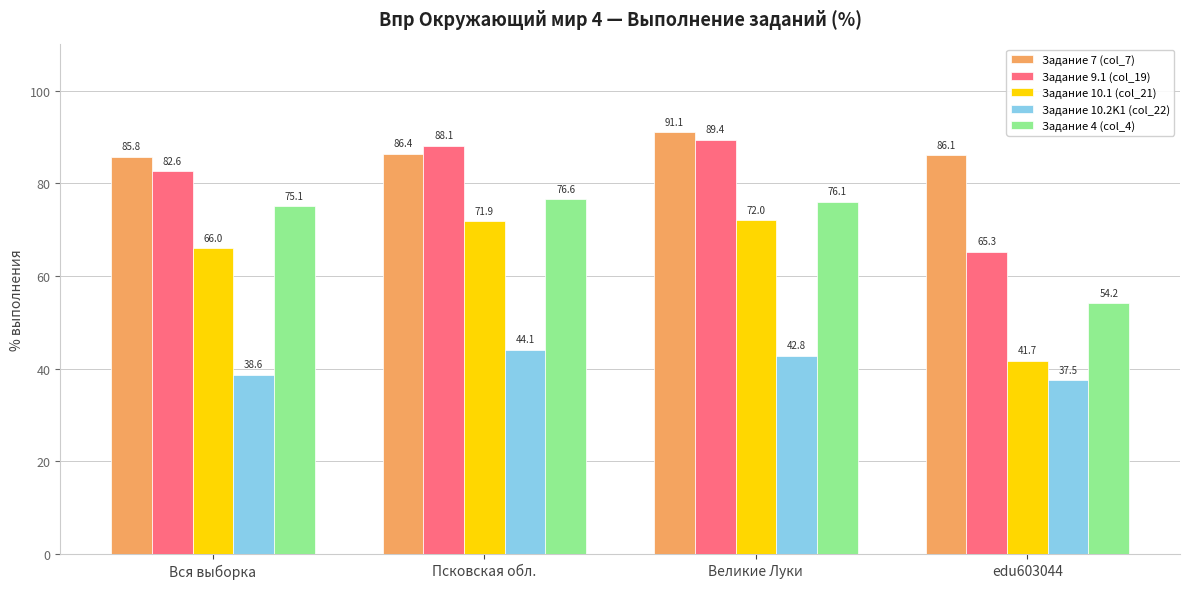

List the series in order of their peak value, highest first.

Задание 7 (col_7), Задание 9.1 (col_19), Задание 4 (col_4), Задание 10.1 (col_21), Задание 10.2K1 (col_22)